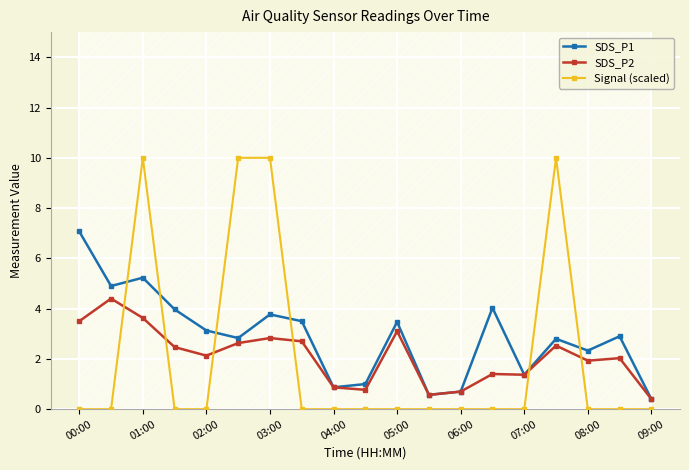

True or false: SDS_P1 and Signal (scaled) cross at least once.

True